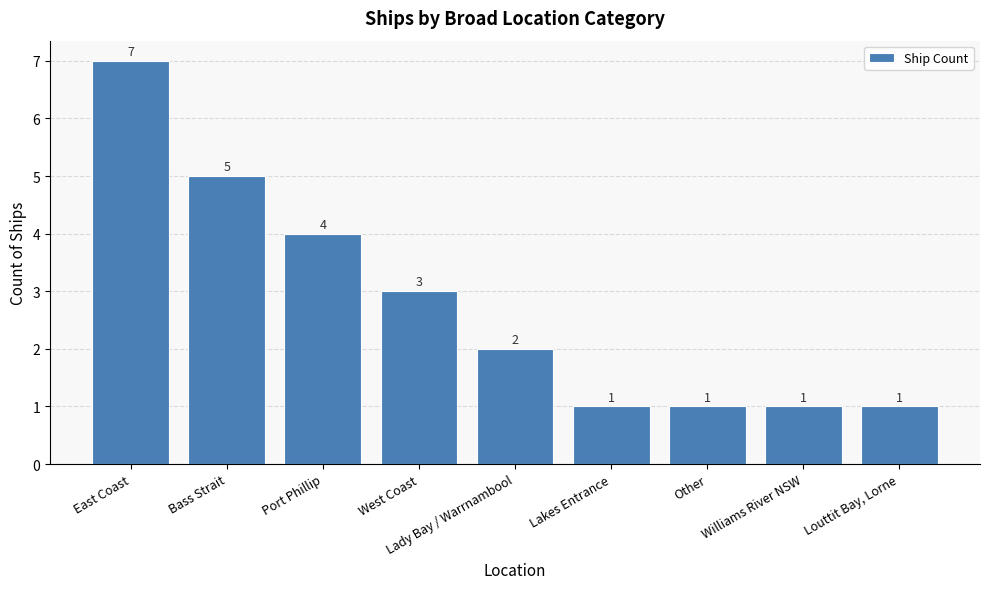

The chart shows a value of 2 at Williams River NSW. True or false?

False